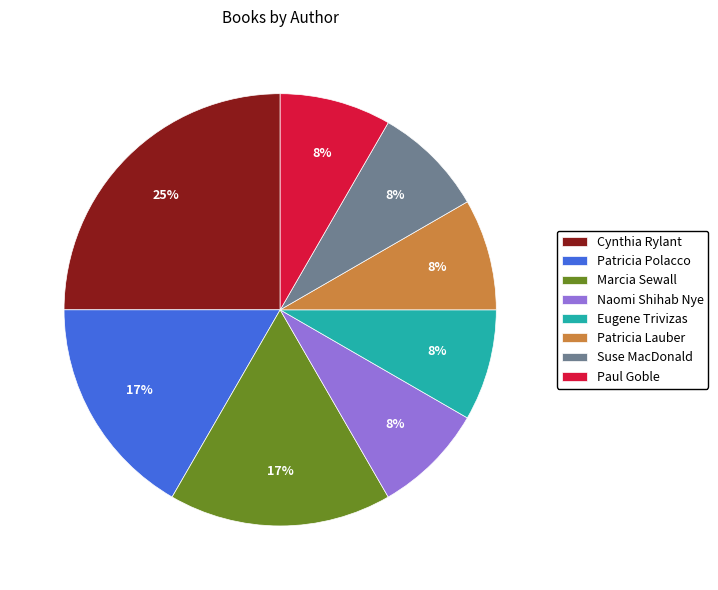

To the nearest percent, what portion does Eugene Trivizas represent?

8%